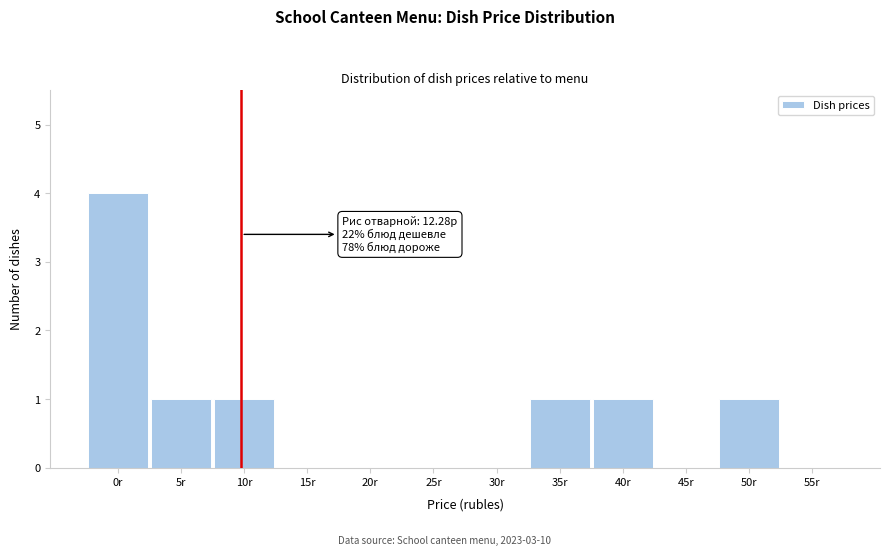

Reading left to right, transcribe all the data shown in this chart.

0r=4	5r=1	10r=1	15r=0	20r=0	25r=0	30r=0	35r=1	40r=1	45r=0	50r=1	55r=0